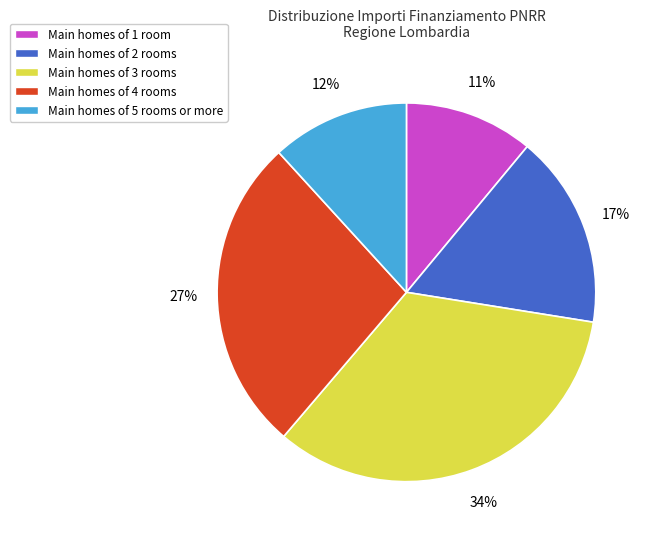

Combined, do Main homes of 5 rooms or more and Main homes of 2 rooms account for over 50%?

No